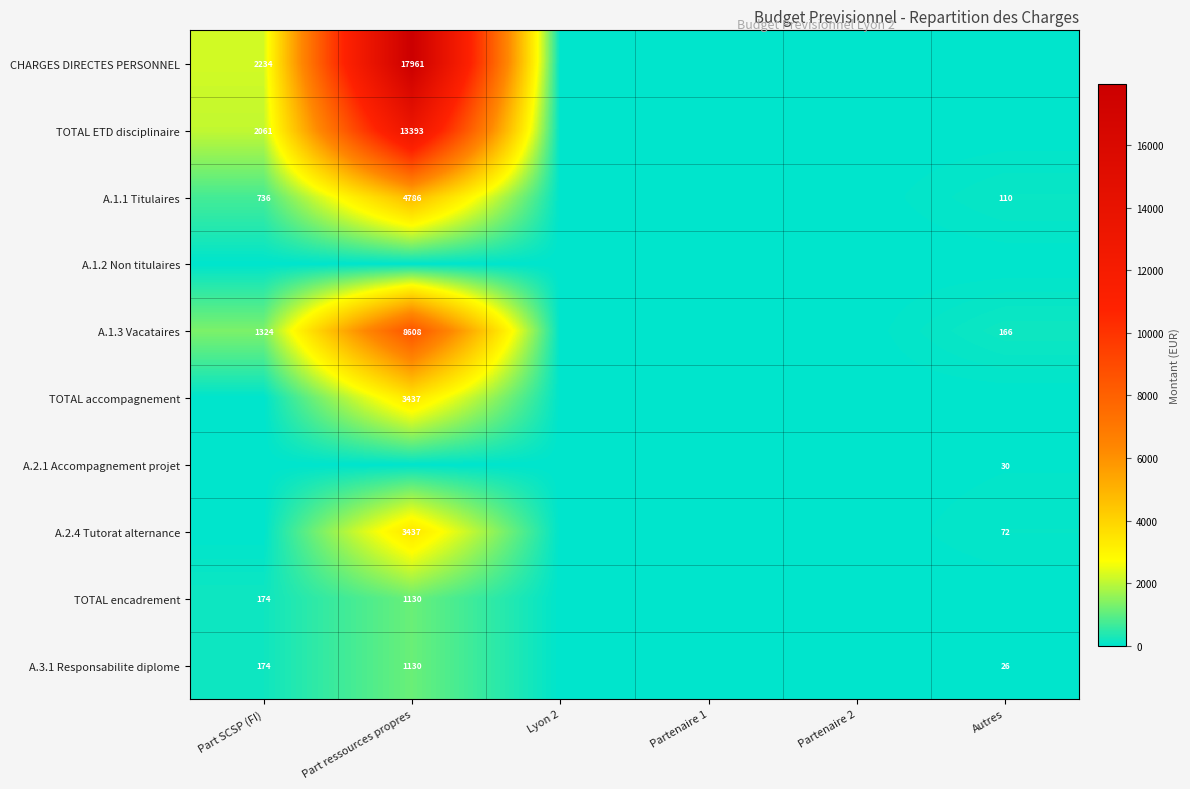

The A.1.1 Titulaires series shows 1087 at Part SCSP (FI). True or false?

False